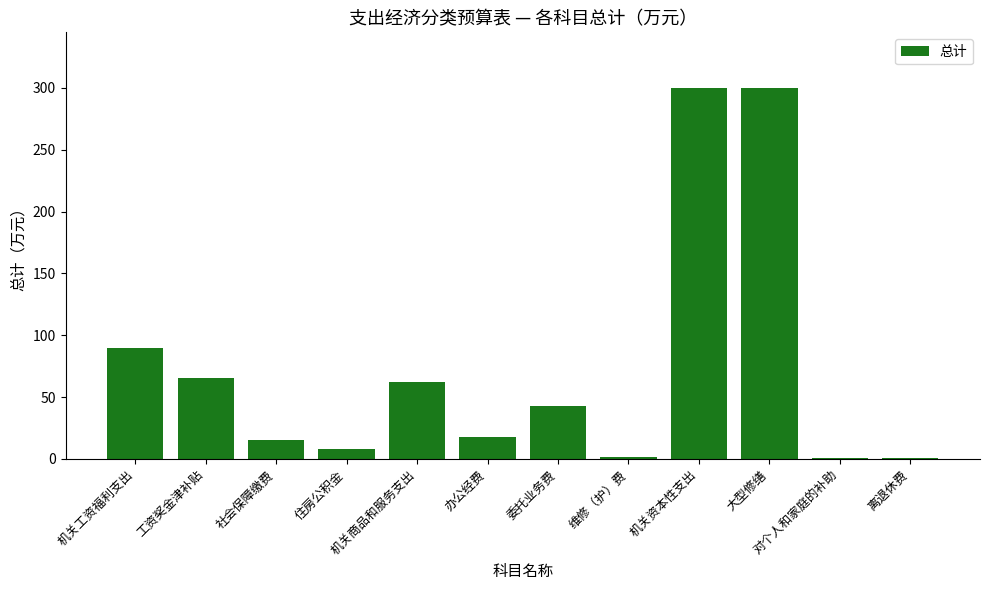

What is the label of the 6th bar from the right?

委托业务费